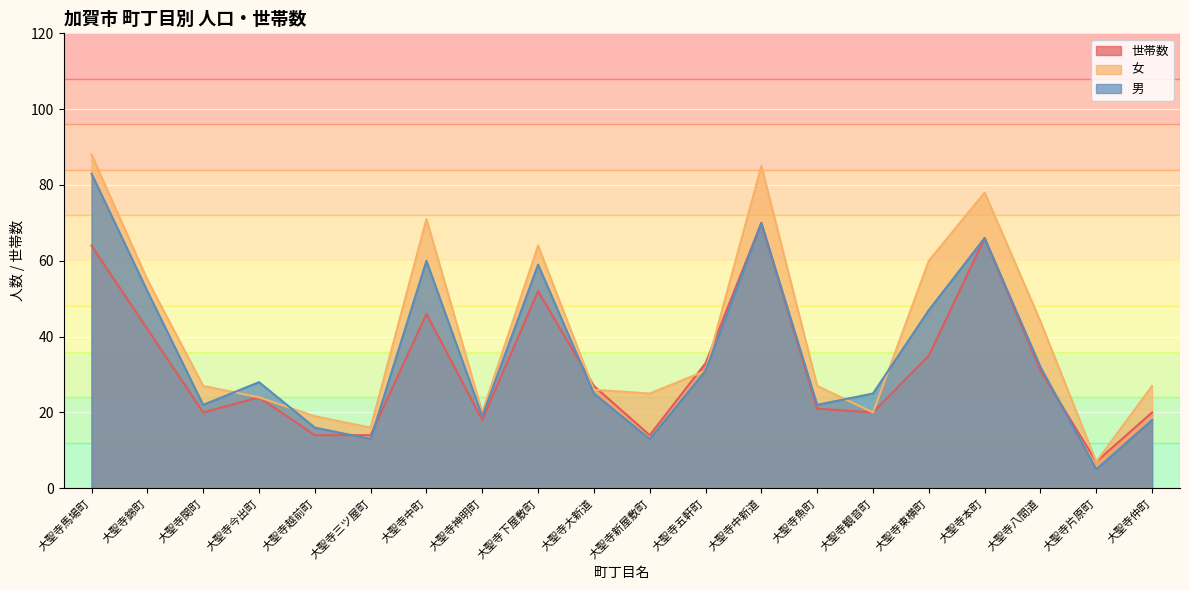

Reading left to right, list all the values displayed in this chart.

世帯数: 64	42	20	24	14	14	46	18	52	27	14	33	70	21	20	35	66	31	7	20
女: 88	55	27	24	19	16	71	20	64	26	25	31	85	27	20	60	78	44	7	27
男: 83	52	22	28	16	13	60	19	59	25	13	31	70	22	25	47	66	32	5	18